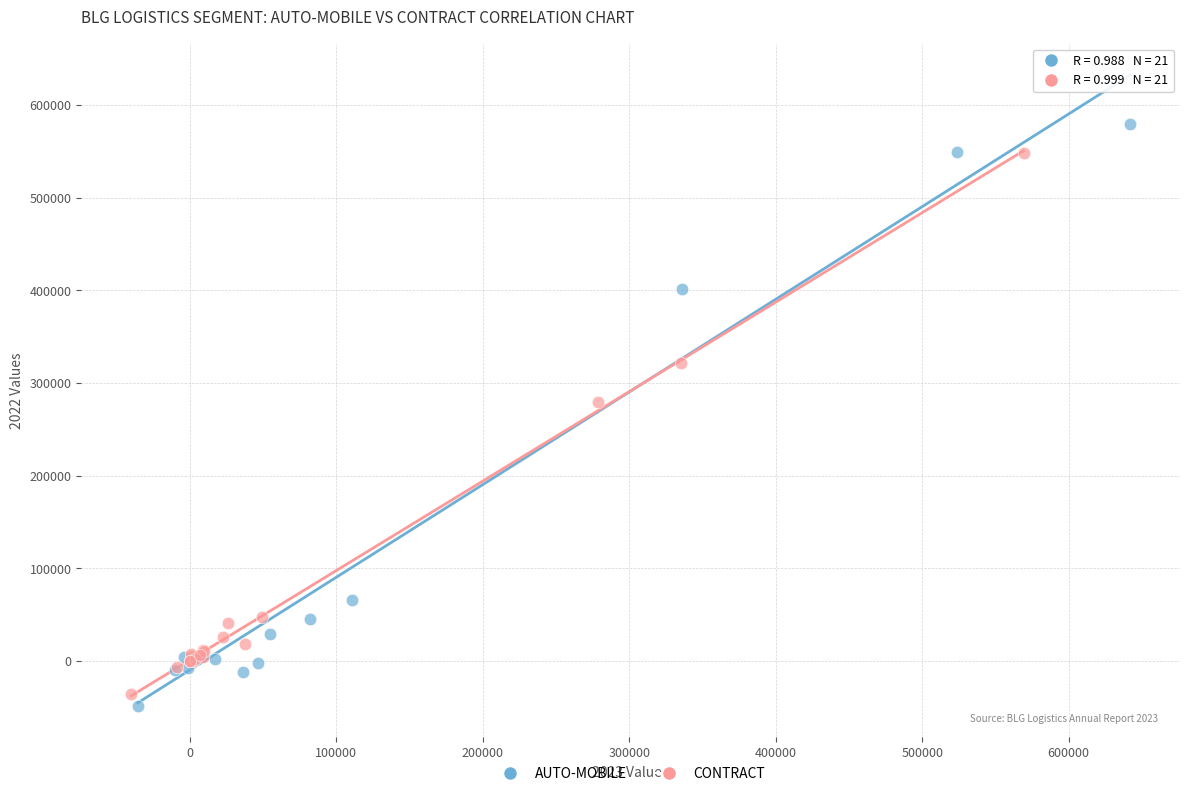

Which series contains the highest Y value?

AUTO-MOBILE